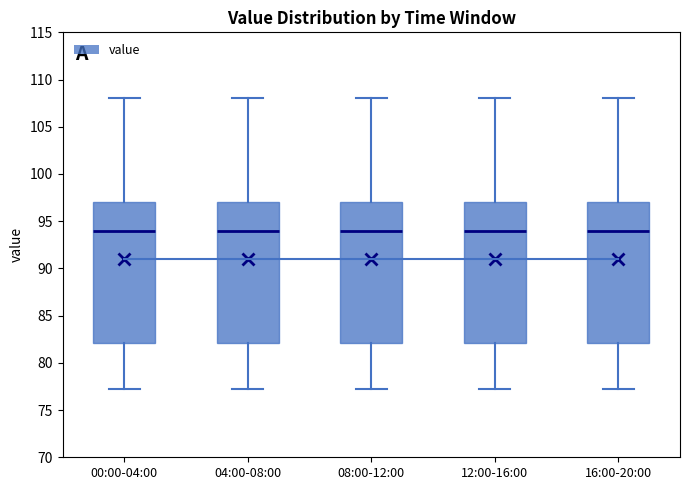

Where is the upper edge of the box for 12:00-16:00 on the y-axis? The values are not printed on the chart, so give them approximately, as read against the axis.

97.0